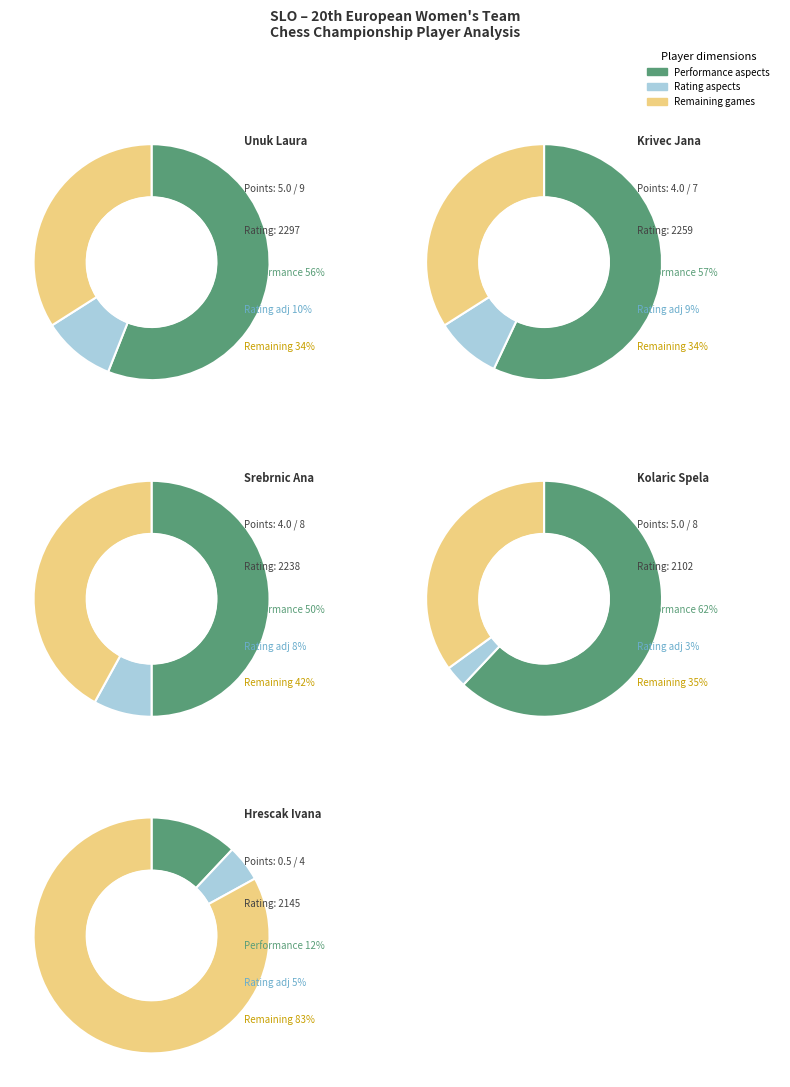

True or false: Hrescak Ivana accounts for 3% of the total.

True